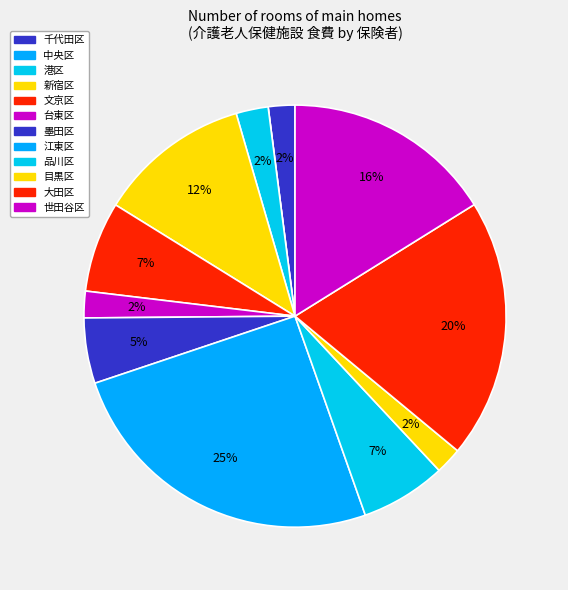

Count the number of slices in the pie.

12